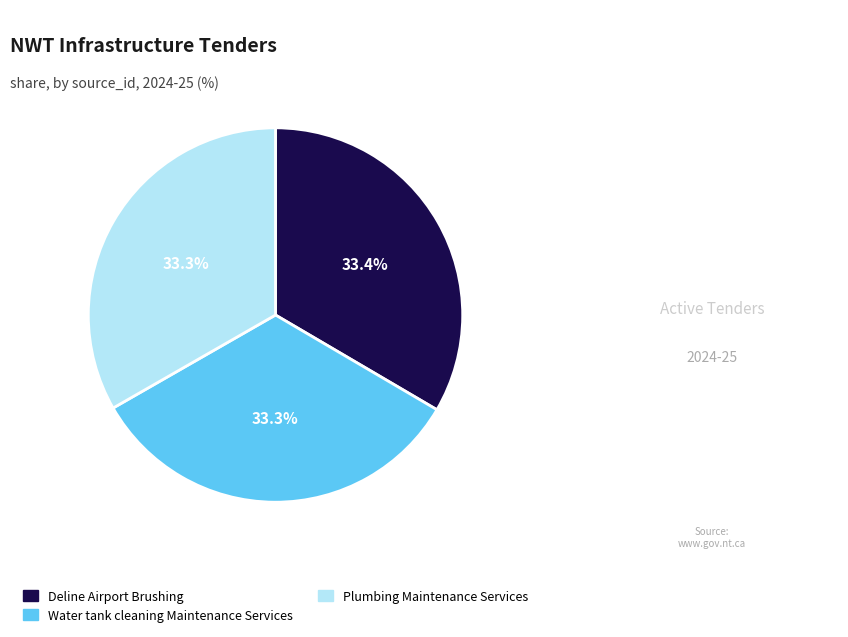

Combined, what portion of the pie is Water tank cleaning Maintenance Services and Deline Airport Brushing?

66.7%